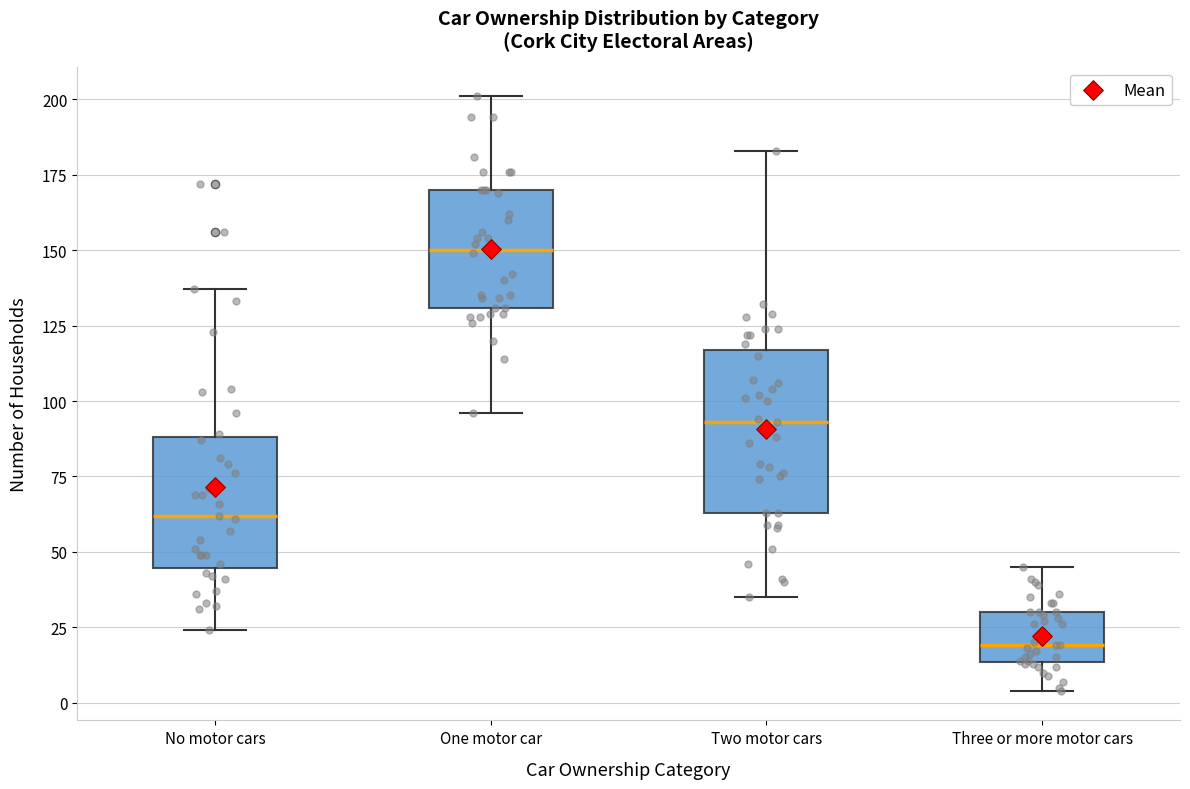

Comparing the boxes themselves (not the whiskers), which one is the tallest?

Two motor cars